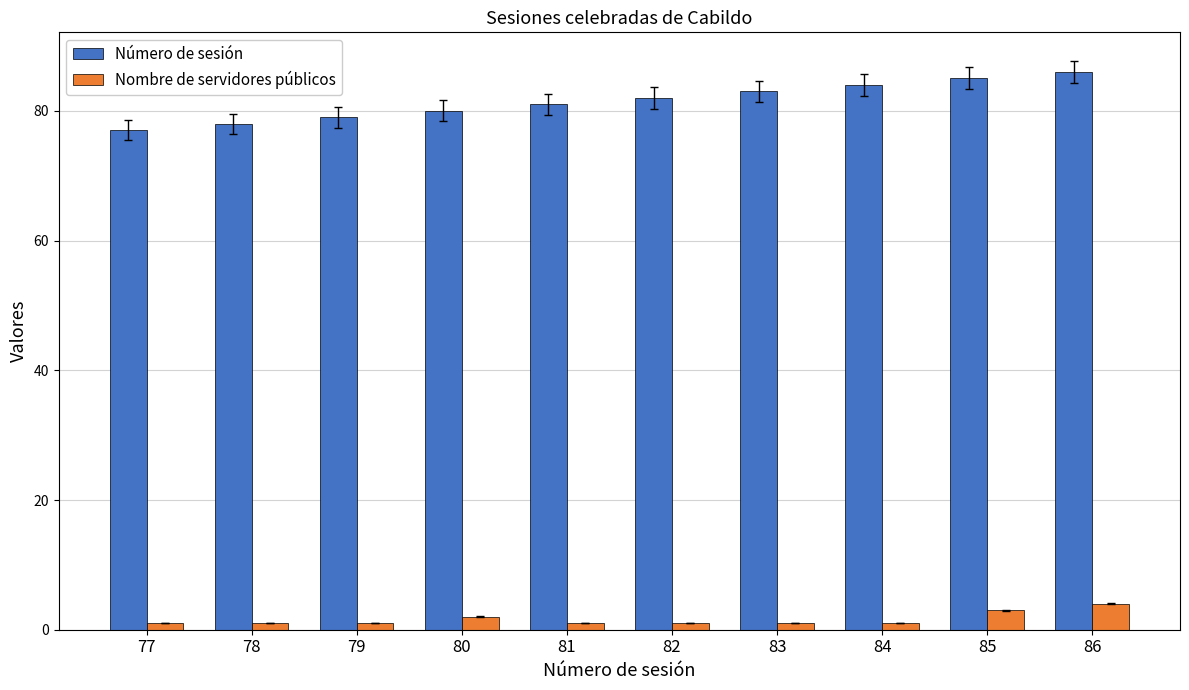

Reading right to left, list all the values displayed in this chart.

Número de sesión: 86=86	85=85	84=84	83=83	82=82	81=81	80=80	79=79	78=78	77=77
Nombre de servidores públicos: 86=4	85=3	84=1	83=1	82=1	81=1	80=2	79=1	78=1	77=1